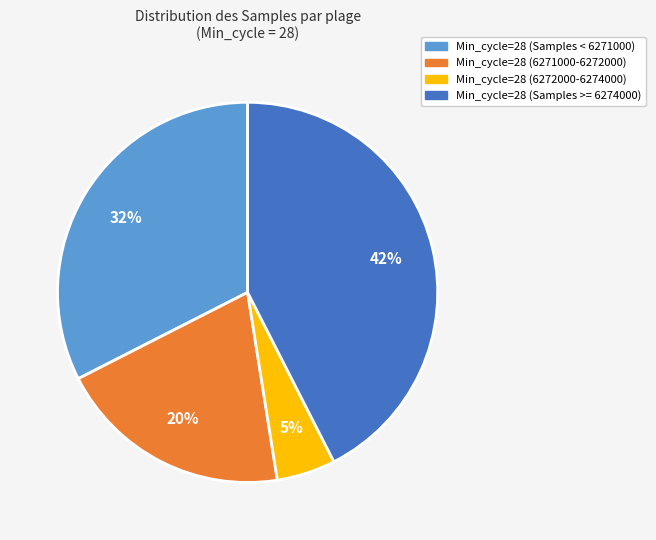

How many segments does this pie chart have?

4